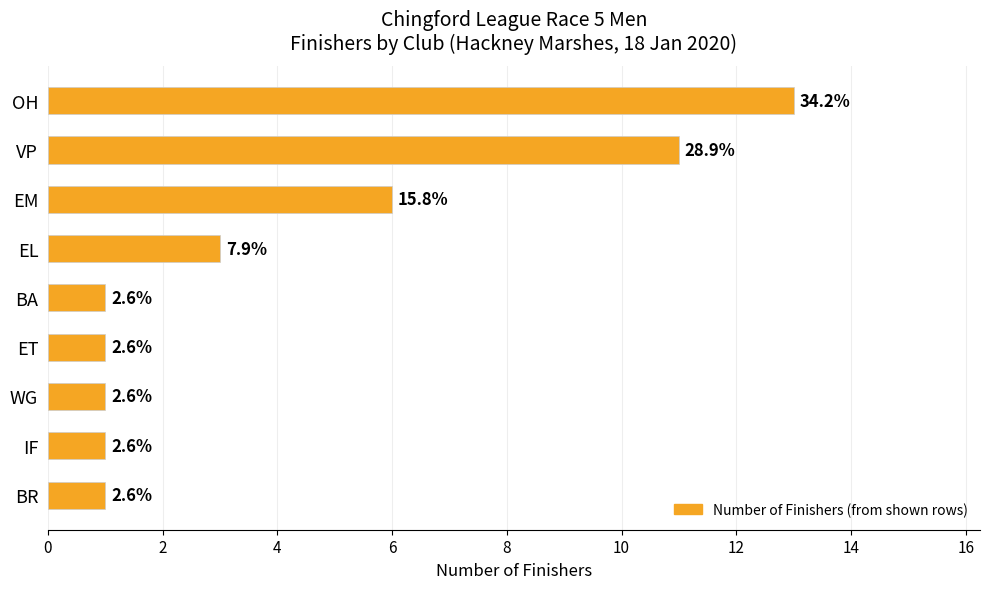

What is the maximum value shown in the chart?

13